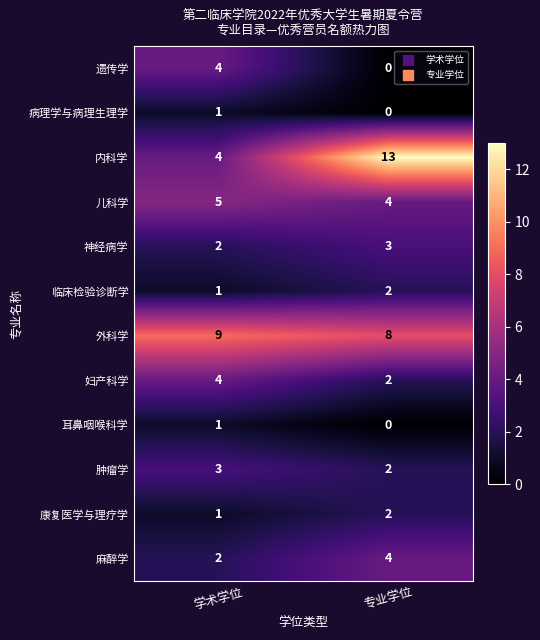

Reading left to right, extract all data points from this chart.

遗传学: 学术学位=4	专业学位=0
病理学与病理生理学: 学术学位=1	专业学位=0
内科学: 学术学位=4	专业学位=13
儿科学: 学术学位=5	专业学位=4
神经病学: 学术学位=2	专业学位=3
临床检验诊断学: 学术学位=1	专业学位=2
外科学: 学术学位=9	专业学位=8
妇产科学: 学术学位=4	专业学位=2
耳鼻咽喉科学: 学术学位=1	专业学位=0
肿瘤学: 学术学位=3	专业学位=2
康复医学与理疗学: 学术学位=1	专业学位=2
麻醉学: 学术学位=2	专业学位=4